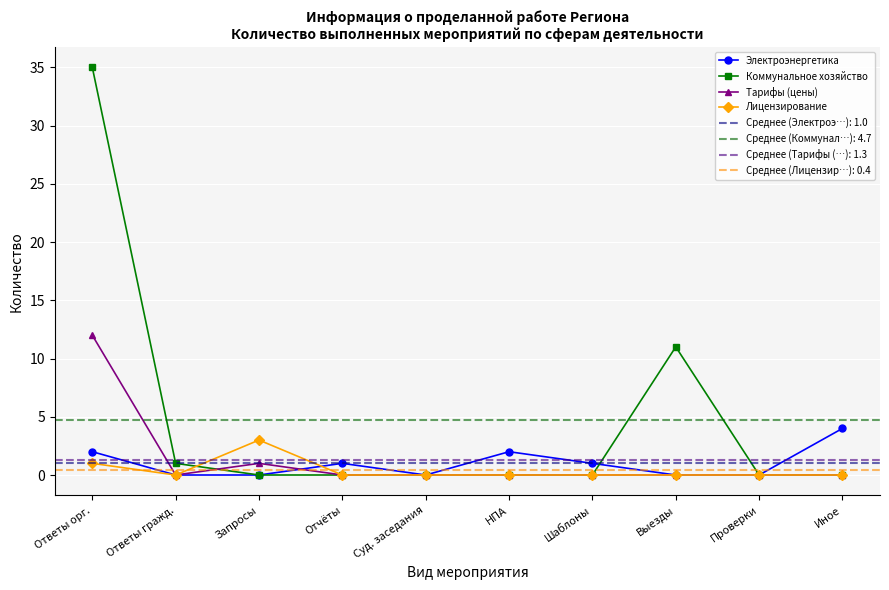

Where is Лицензирование nearest to the value 1?

Ответы орг.